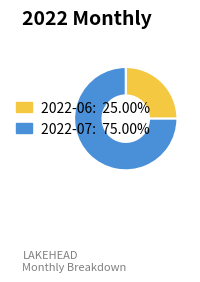

What is the ratio of the value at 2022-06: 25.00% to the value at 2022-07: 75.00%?

0.3